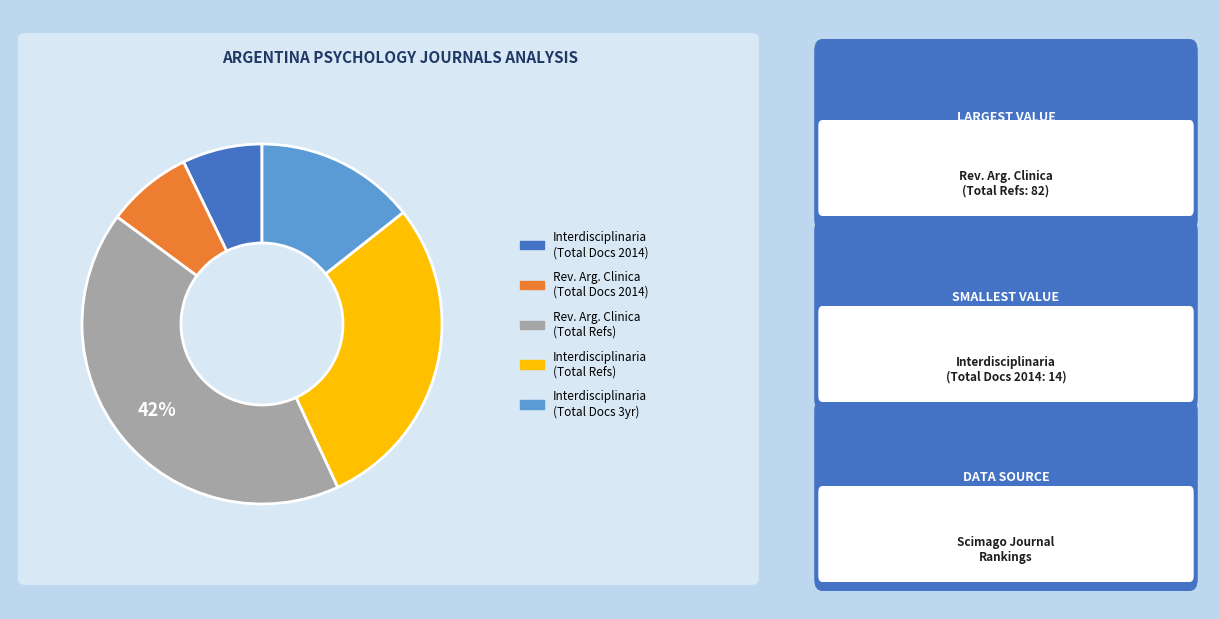

How many slices are in this pie chart?

5